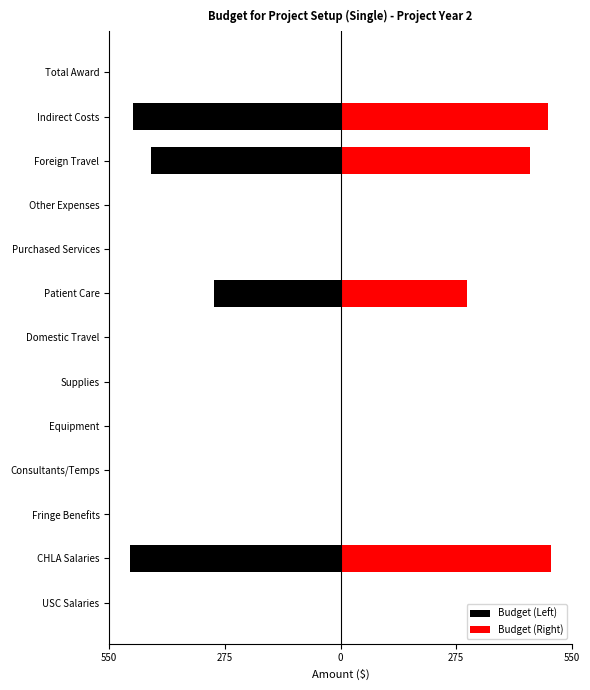

What are all the series names shown in the legend?

Budget (Left), Budget (Right)